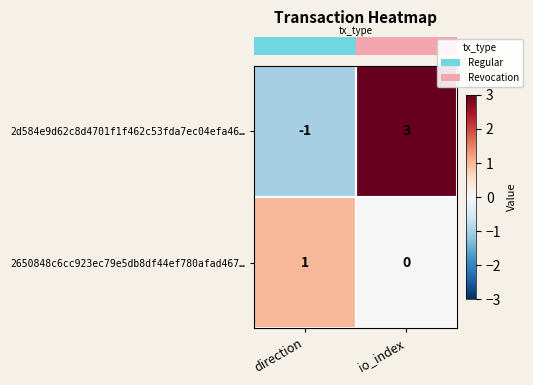

What is the maximum value shown in the chart?

3